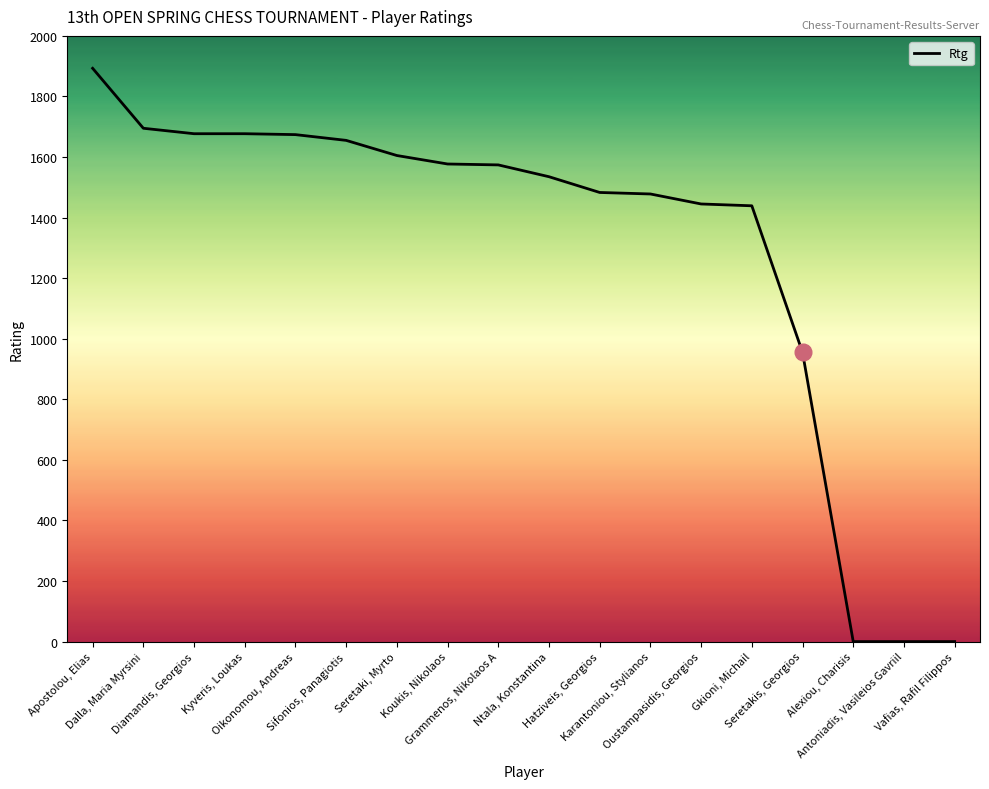

Which category has the highest value across all series?

Apostolou, Elias